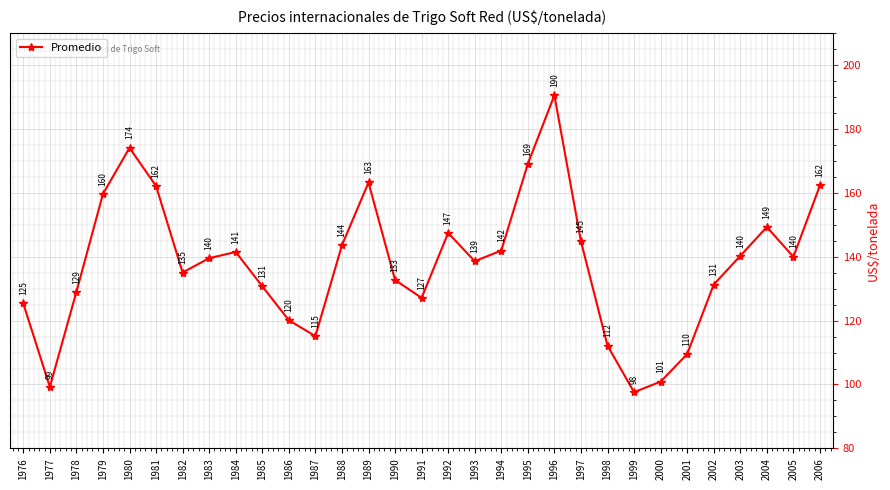

Between 1998 and 1978, which is larger?

1978